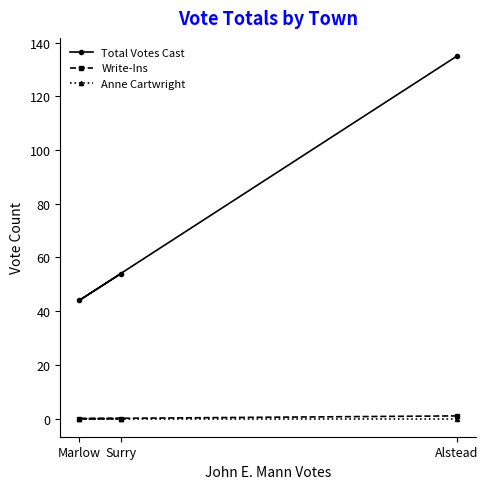

What are all the series names shown in the legend?

Total Votes Cast, Write-Ins, Anne Cartwright